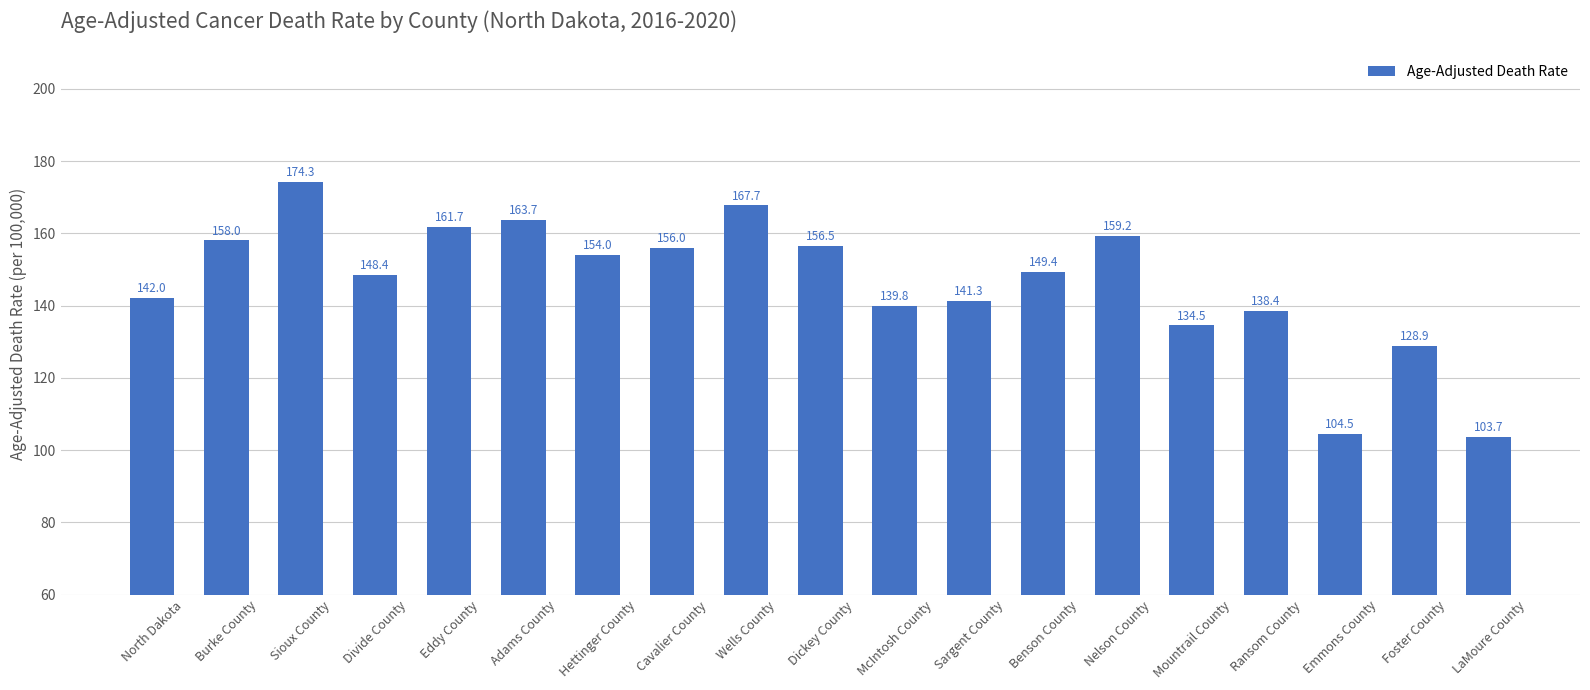

What is the maximum value shown in the chart?

174.3